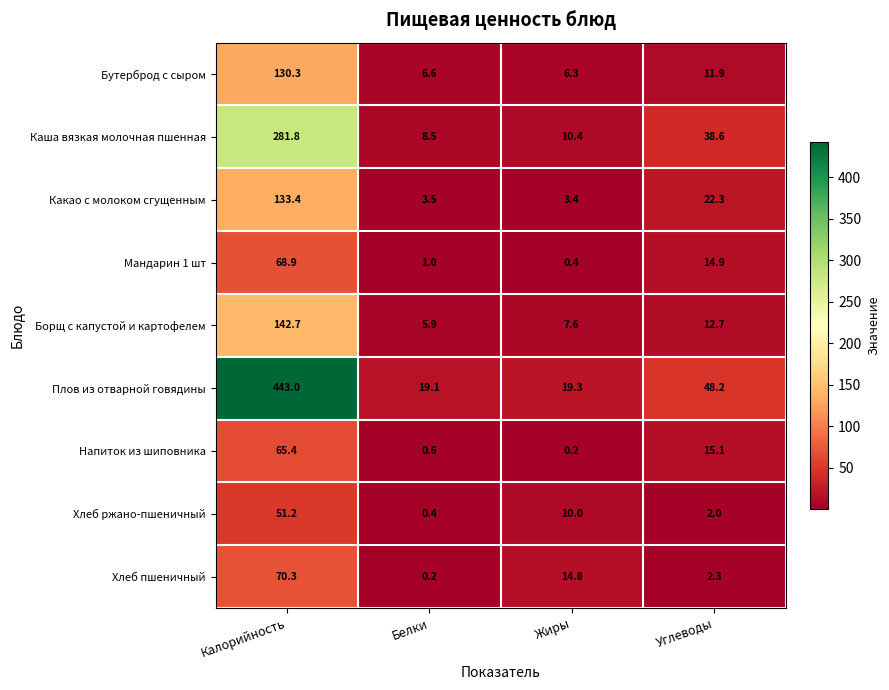

What is the difference between the Какао с молоком сгущенным values at Жиры and Углеводы?

18.9